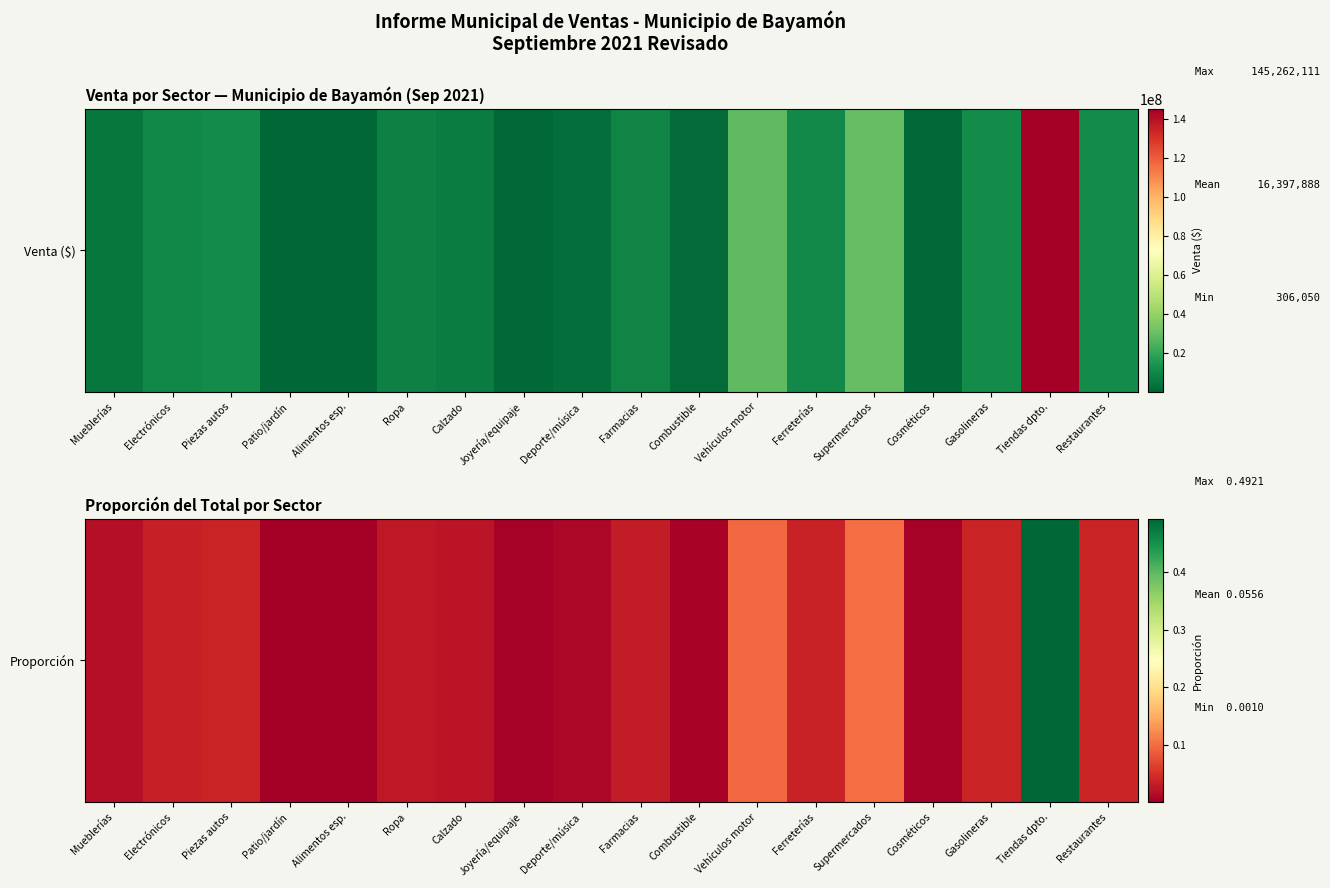

How many data points does each series have?

18